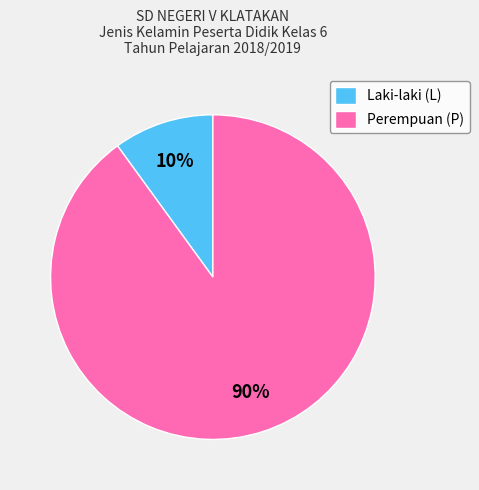

To the nearest percent, what portion does Laki-laki (L) represent?

10%